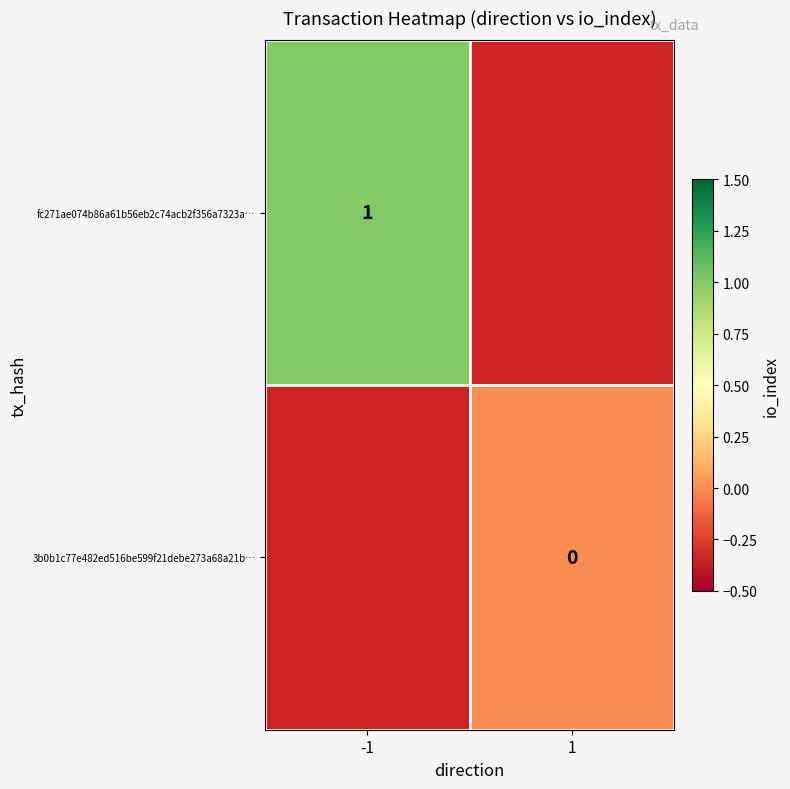

Between -1 and 1, which is larger?

1